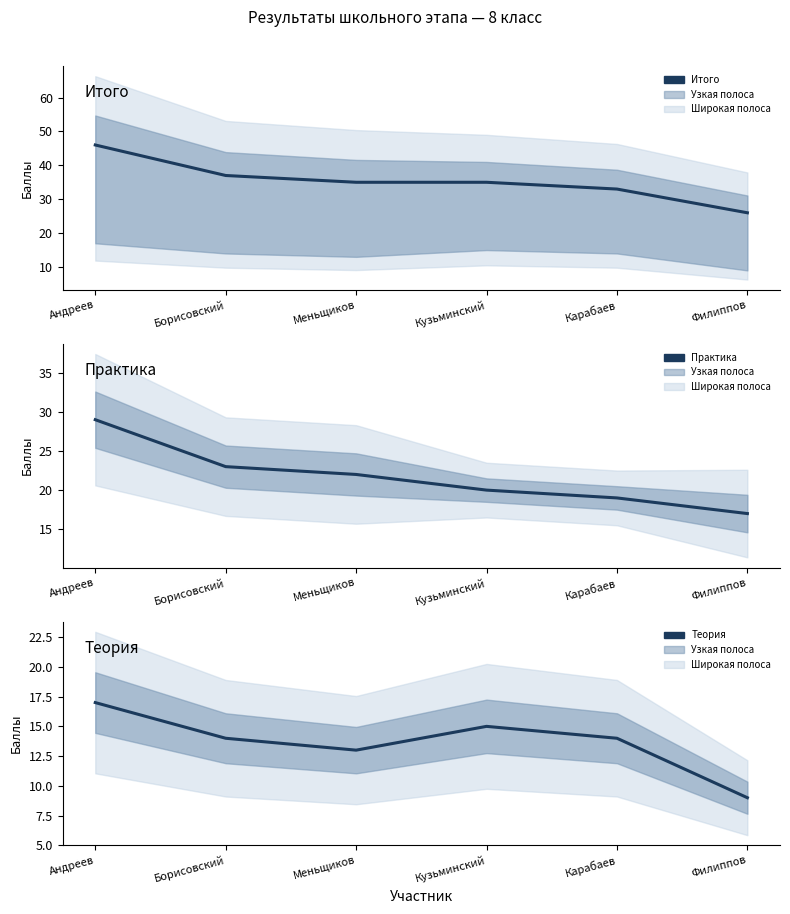

True or false: Практика has more than 1 points higher than both neighbors.

False